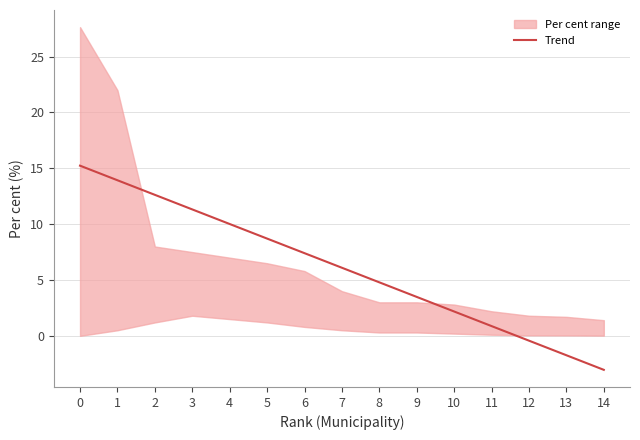

At which category does the chart reach its minimum across all series?

14